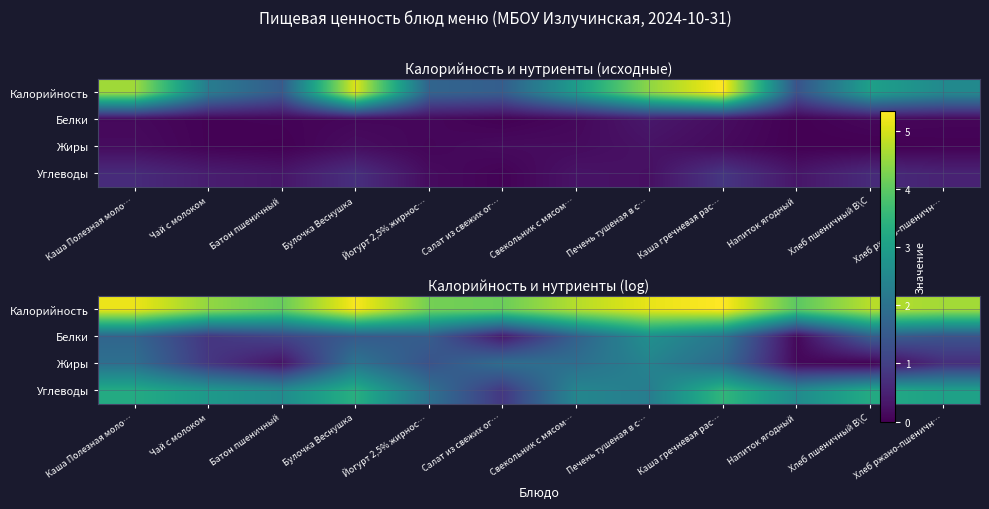

What is the difference between the Жиры values at Батон пшеничный and Хлеб пшеничный В\С?

0.3